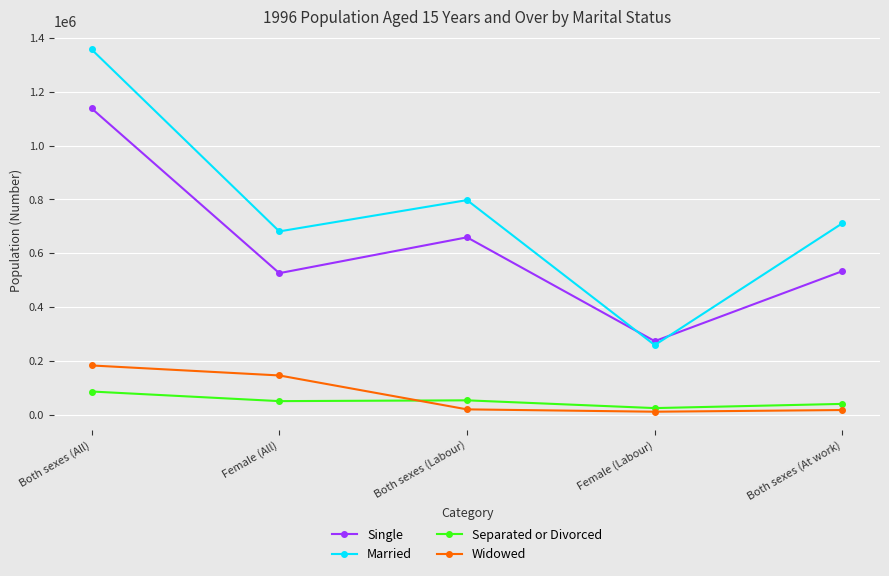

What is the difference between the second highest and minimum values in the Single series?

385063